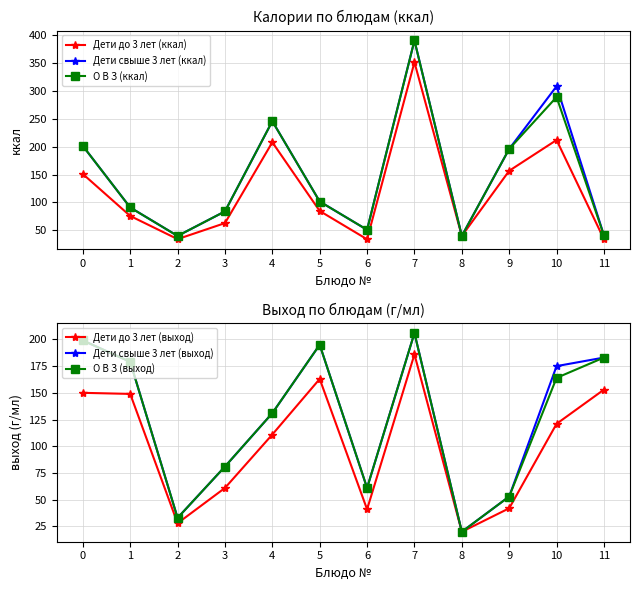

Is this an area chart (filled region under the line)?

No